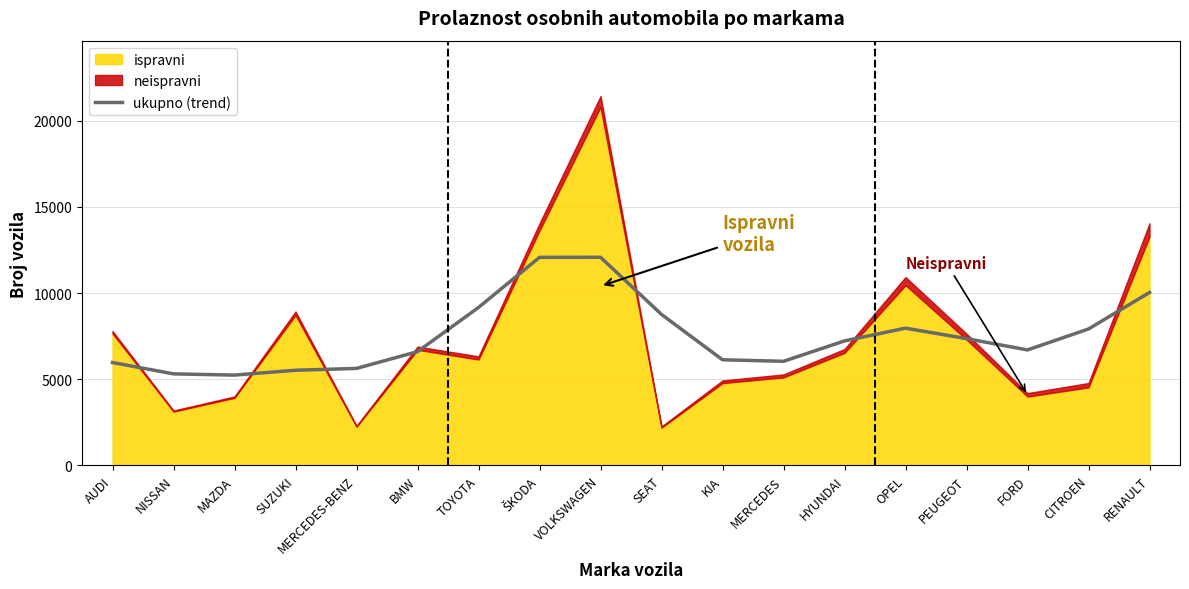

Reading left to right, extract all data points from this chart.

AUDI=5970.8	NISSAN=5311.6	MAZDA=5241.2	SUZUKI=5520.9	MERCEDES-BENZ=5628.8	BMW=6603.4	TOYOTA=9166.5	ŠKODA=12075.6	VOLKSWAGEN=12081.0	SEAT=8761.6	KIA=6129.8	MERCEDES=6041.6	HYUNDAI=7225.0	OPEL=7966.4	PEUGEOT=7357.6	FORD=6701.0	CITROEN=7918.0	RENAULT=10037.2